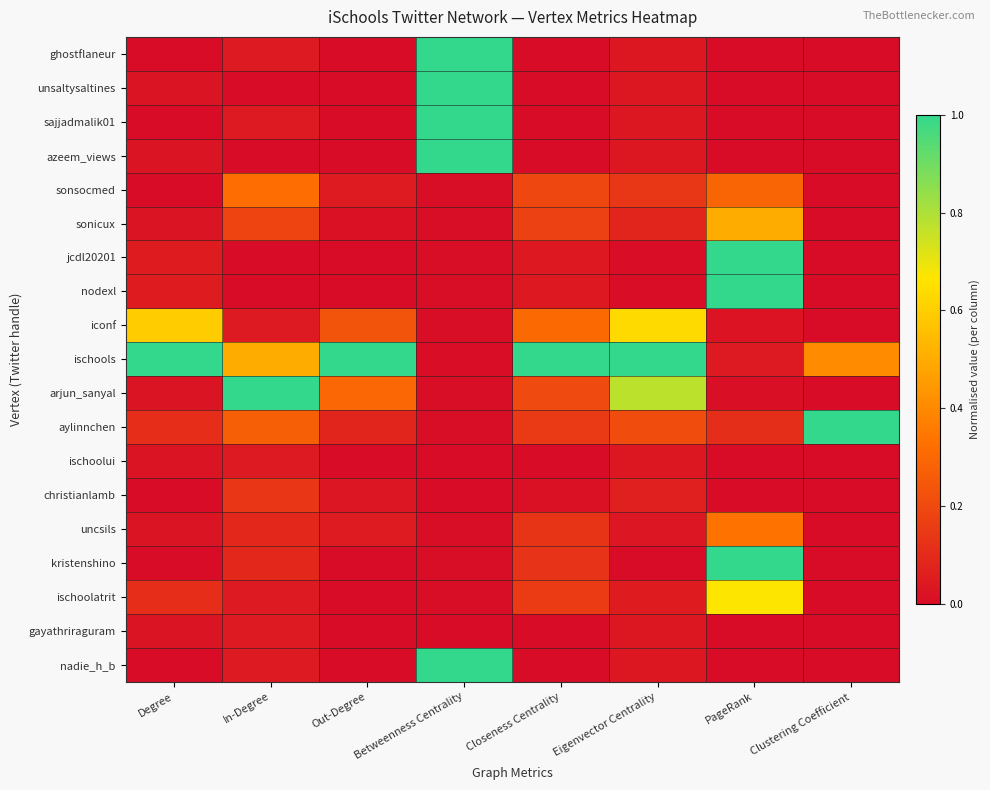

Which series has the largest range (max minus min)?

ghostflaneur